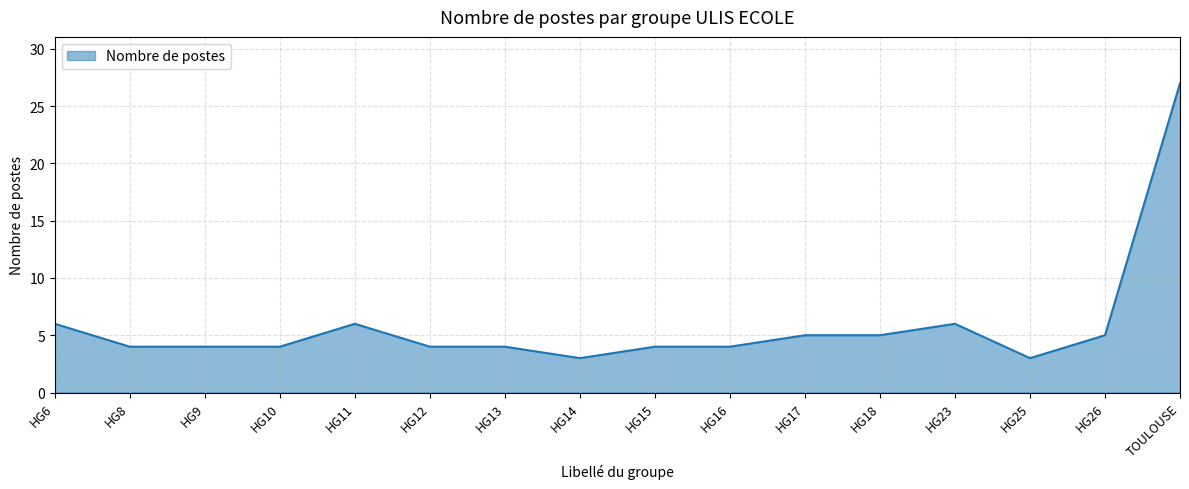

At which category does the chart reach its peak across all series?

TOULOUSE